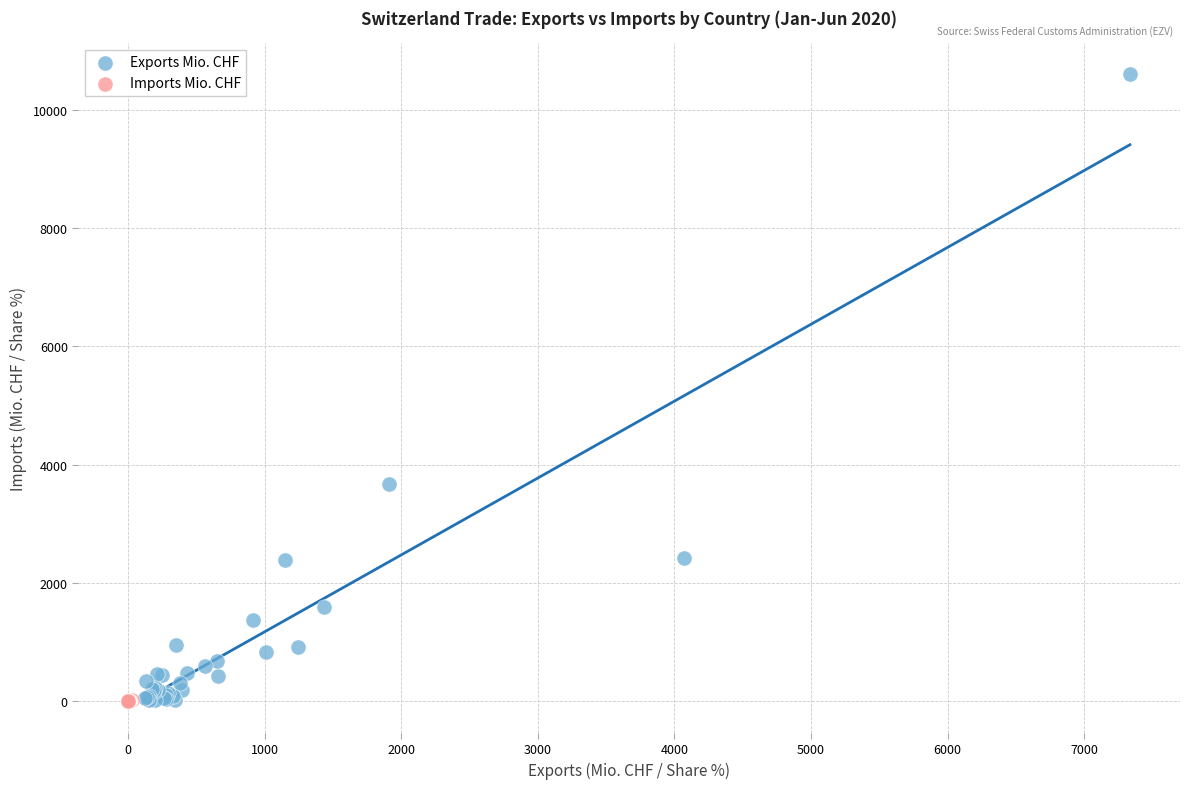

Which series has the largest Y range (max minus min)?

Exports Mio. CHF